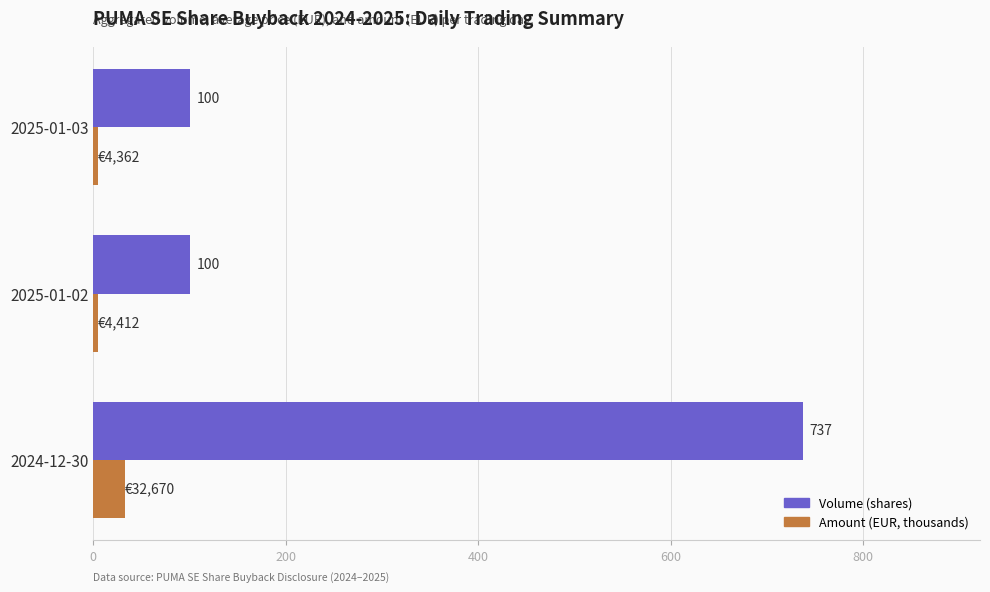

What are all the series names shown in the legend?

Volume (shares), Amount (EUR, thousands)